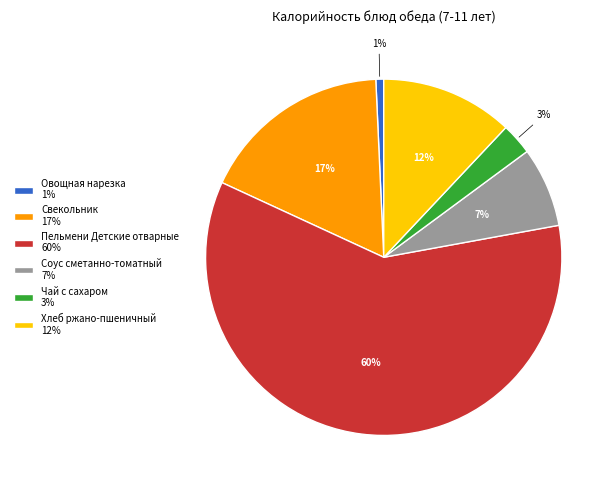

To the nearest percent, what is the difference between the largest and smallest slice percentages?

59%